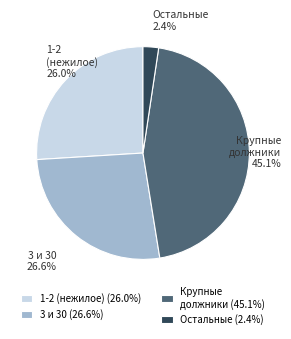

Combined, do 1-2 (нежилое) and Крупные должники account for over 50%?

Yes